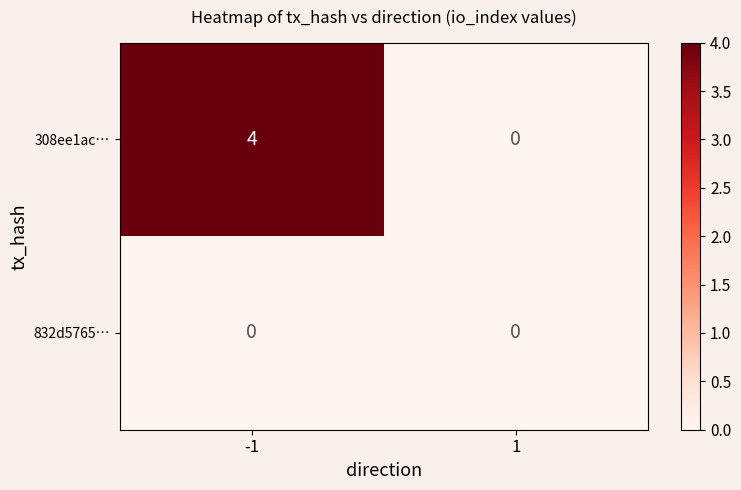

Rank the series by their maximum value, from highest to lowest.

308ee1ac…, 832d5765…